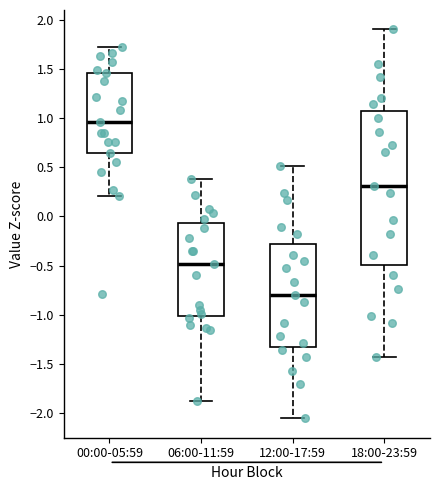

Reading left to right, transcribe this box plot: for each box, give where its median line is, the range the box spans, and where its two whiskers end, as read against the y-axis. The values are not printed on the chart, so give them approximately, as read against the axis.

00:00-05:59: median 0.95, box 0.65 to 1.45, whiskers 0.20 to 1.70
06:00-11:59: median -0.50, box -1.00 to -0.05, whiskers -1.90 to 0.40
12:00-17:59: median -0.80, box -1.30 to -0.30, whiskers -2.05 to 0.50
18:00-23:59: median 0.30, box -0.50 to 1.05, whiskers -1.45 to 1.90